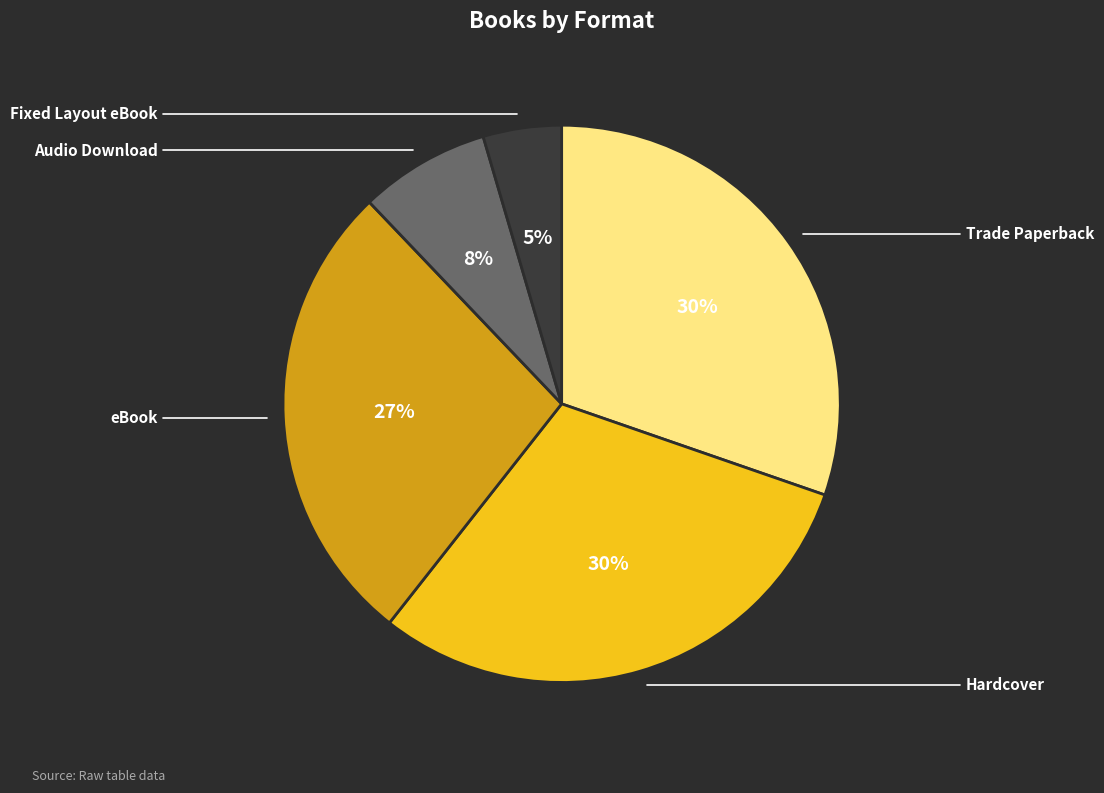

How many segments does this pie chart have?

5